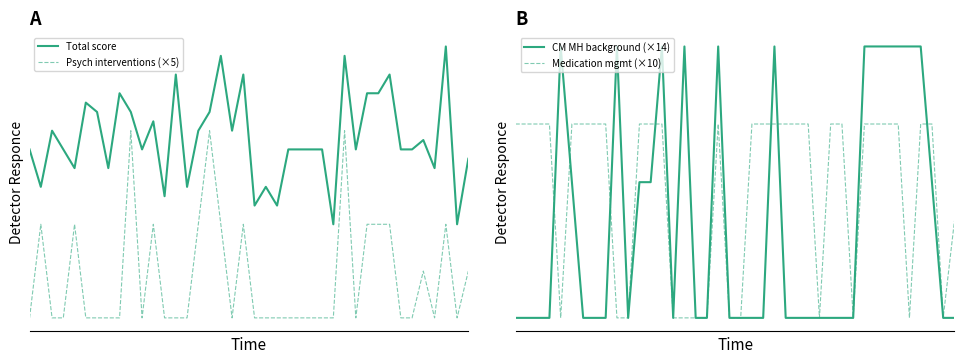

List the series in order of their peak value, lowest first.

Psych interventions (×5), Medication mgmt (×10), CM MH background (×14), Total score